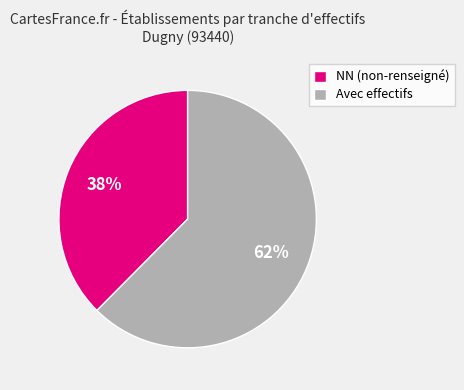

Which has a higher value, Avec effectifs or NN (non-renseigné)?

Avec effectifs